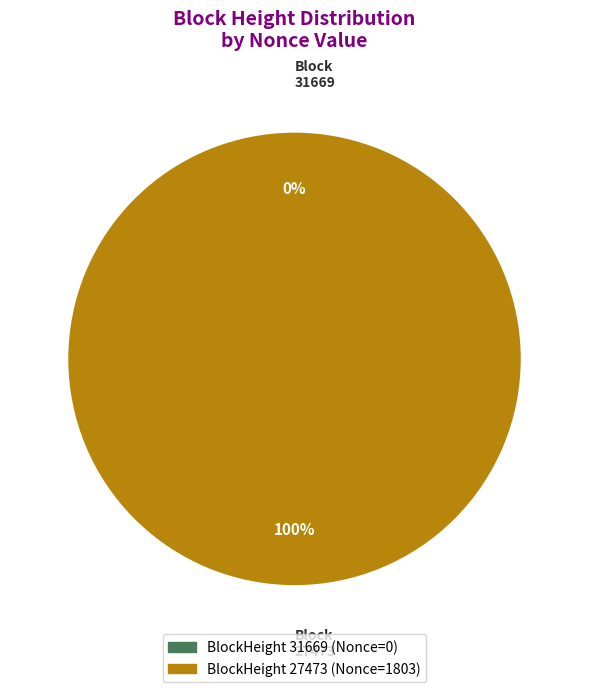

Which has a higher value, 31669 or 27473?

27473